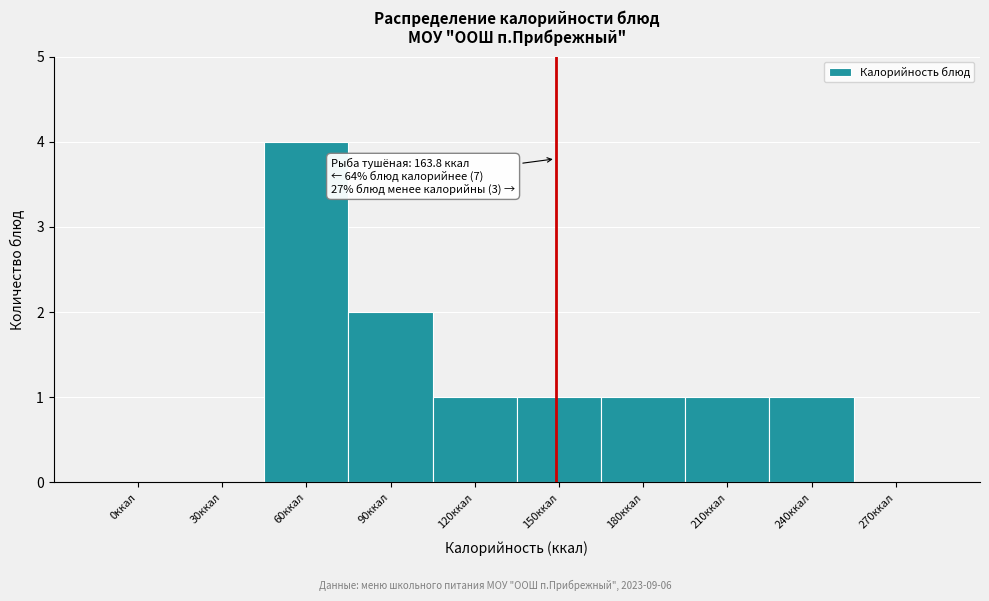

Reading left to right, list all the values displayed in this chart.

0ккал=0	30ккал=0	60ккал=4	90ккал=2	120ккал=1	150ккал=1	180ккал=1	210ккал=1	240ккал=1	270ккал=0